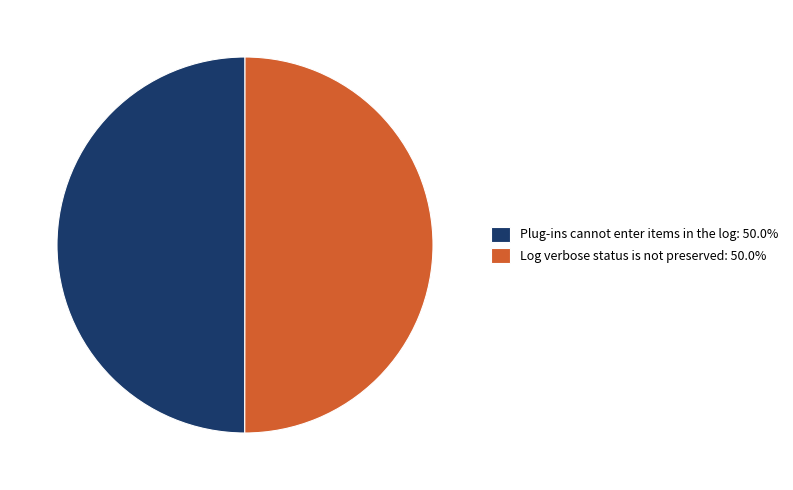

Is the sum of Log verbose status is not preserved: 50.0% and Plug-ins cannot enter items in the log: 50.0% greater than half?

Yes